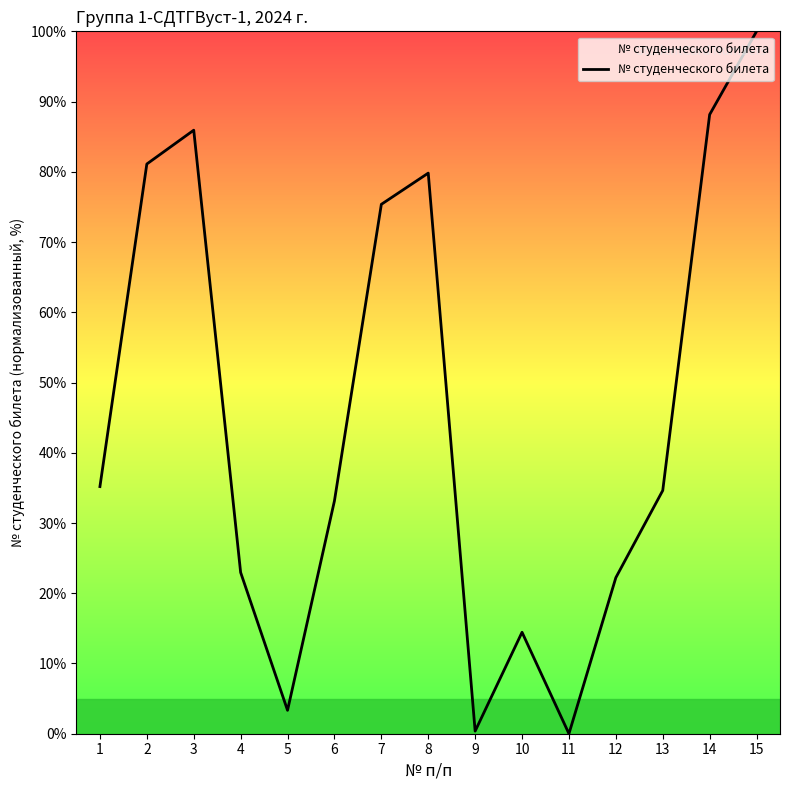

Is it true that the value at 10 is 14.4?

True